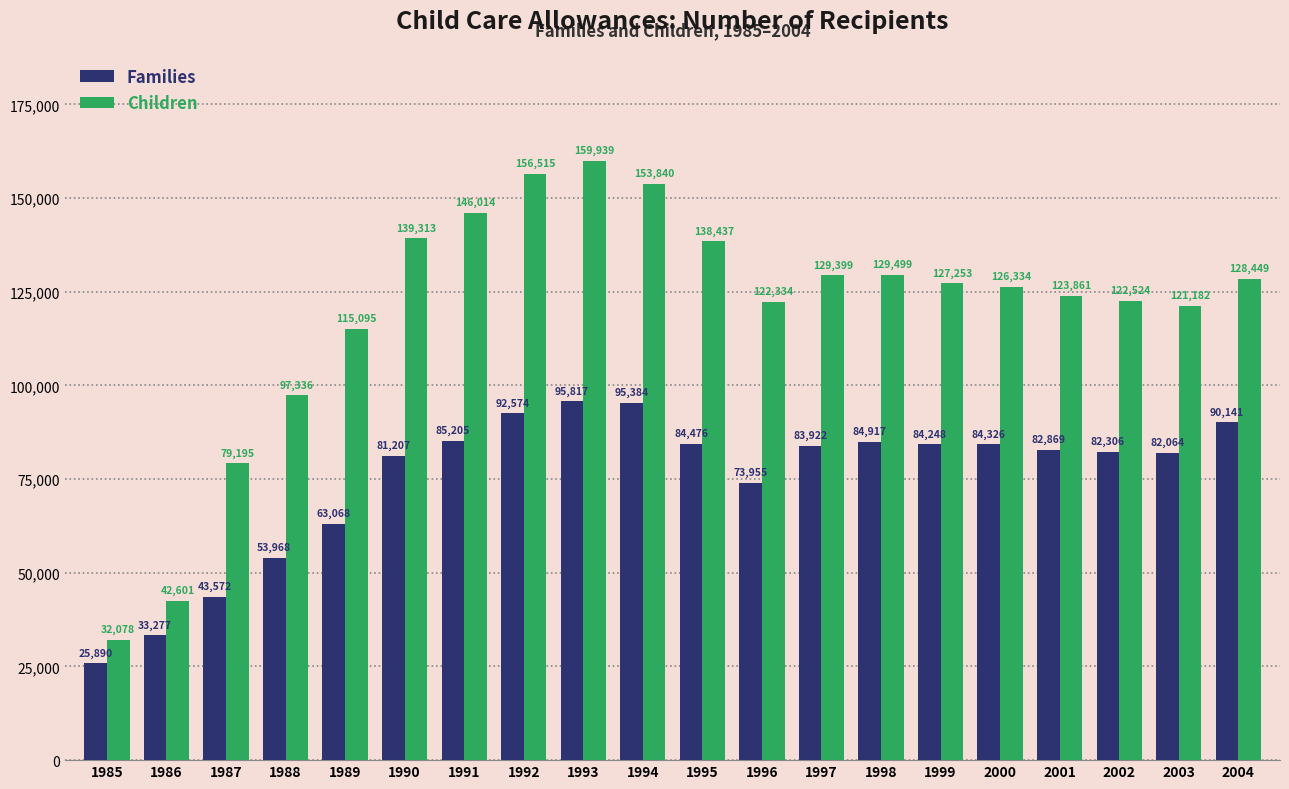

List the labels in order of Families value, largest first.

1993, 1994, 1992, 2004, 1991, 1998, 1995, 2000, 1999, 1997, 2001, 2002, 2003, 1990, 1996, 1989, 1988, 1987, 1986, 1985